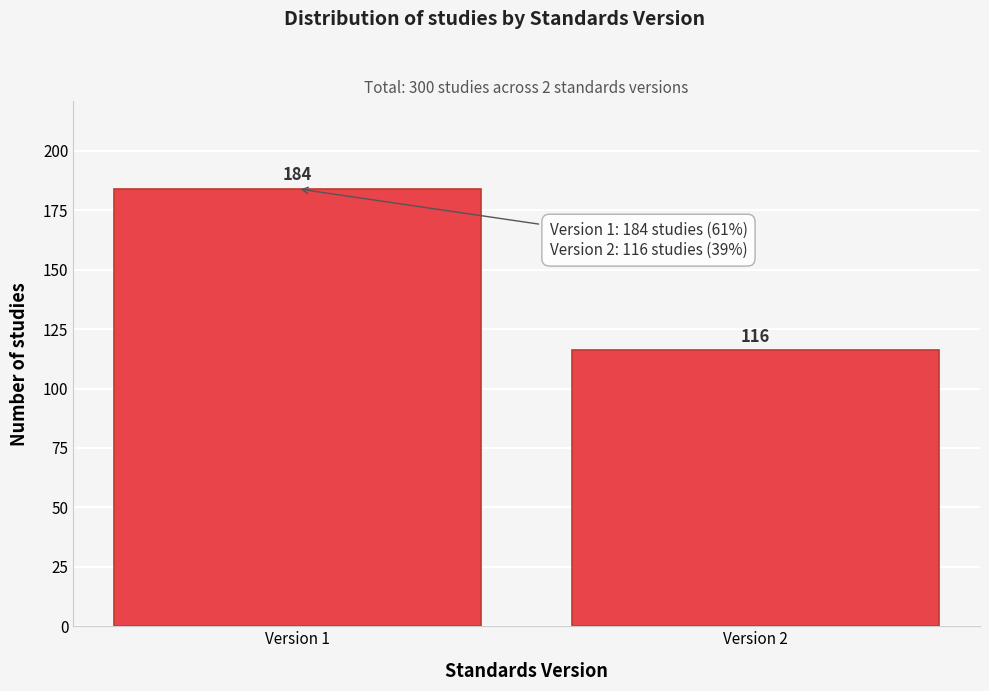

Reading left to right, extract all data points from this chart.

184	116